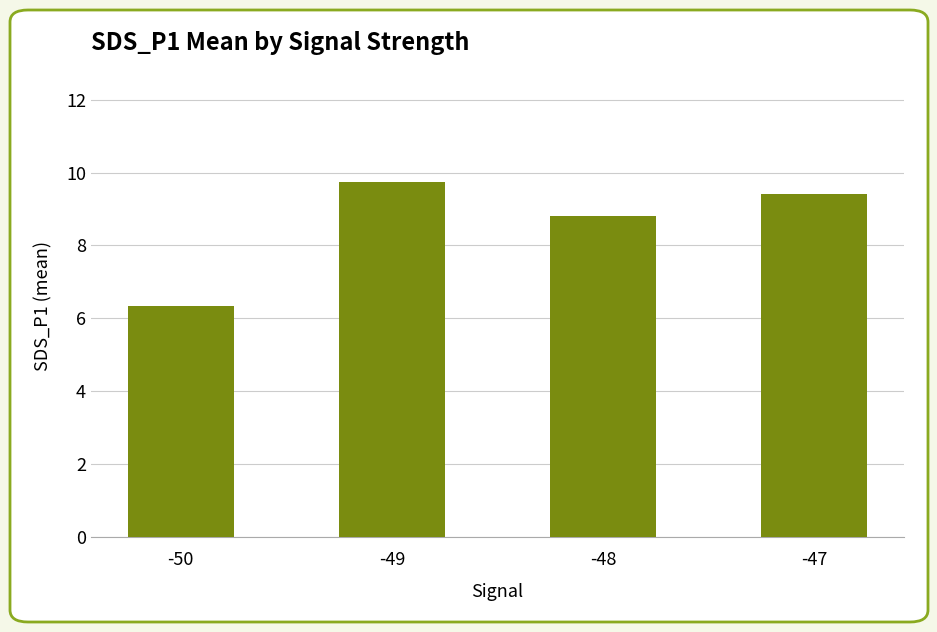

Where does the data first go above 9?

-49